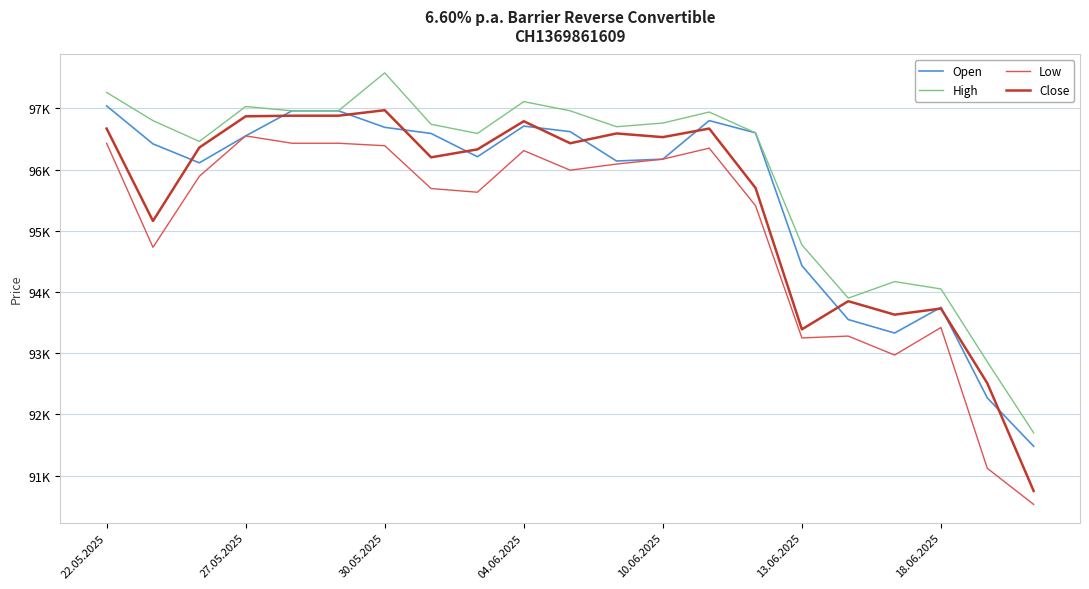

What are all the series names shown in the legend?

Open, High, Low, Close